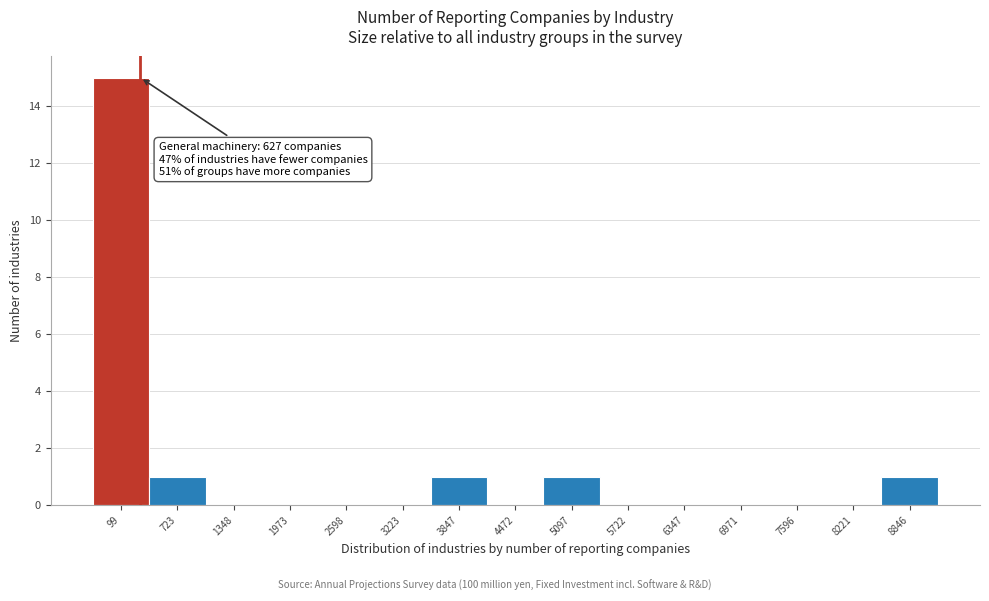

Reading right to left, extract all data points from this chart.

8846=1	8221=0	7596=0	6971=0	6347=0	5722=0	5097=1	4472=0	3847=1	3223=0	2598=0	1973=0	1348=0	723=1	99=15